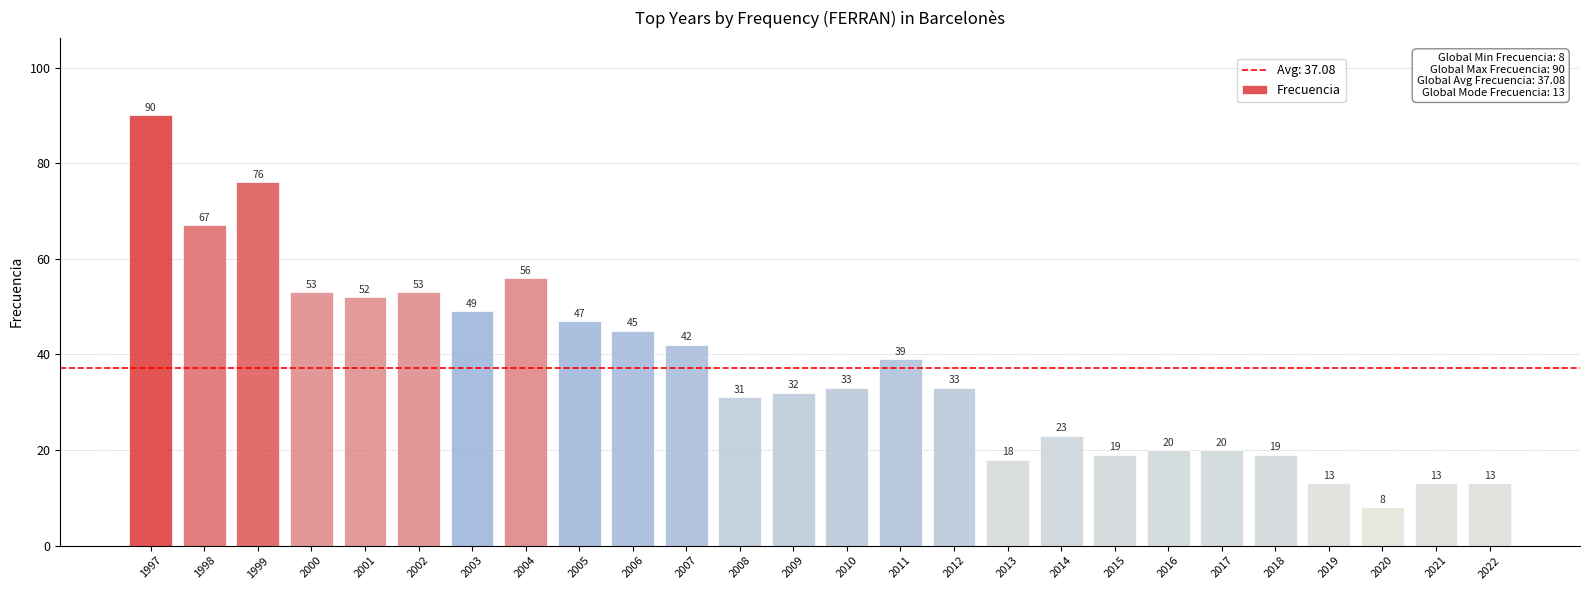

How many bars are there in total?

26